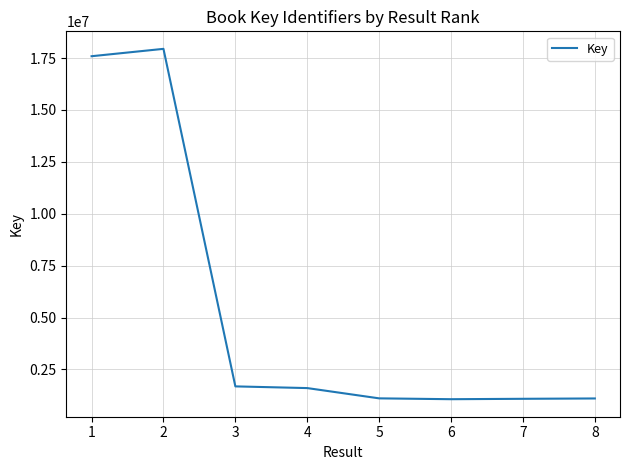

What is the sum of the values at 2 and 7?

19032743